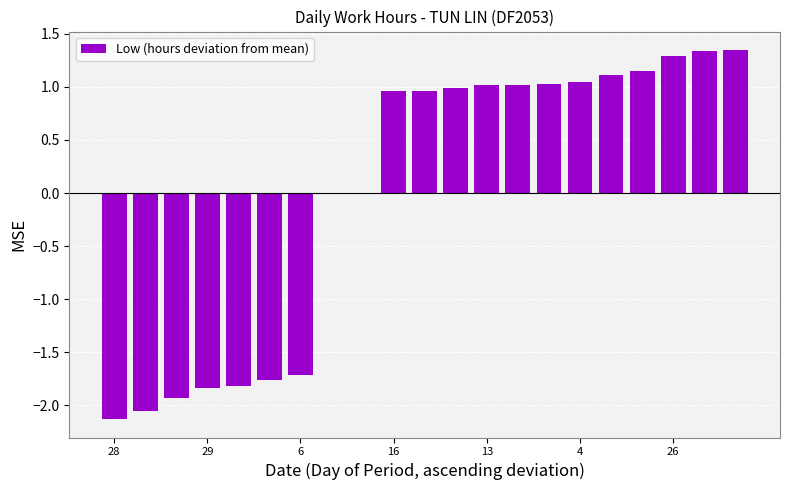

Which has a higher value, 16 or 28?

16